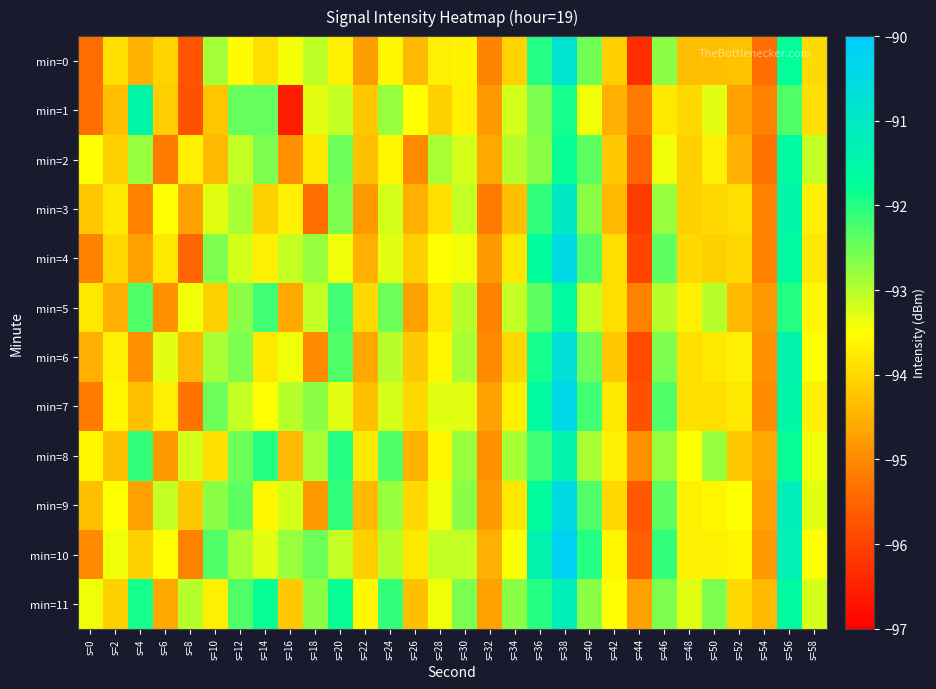

At which category does the chart reach its minimum across all series?

s=16